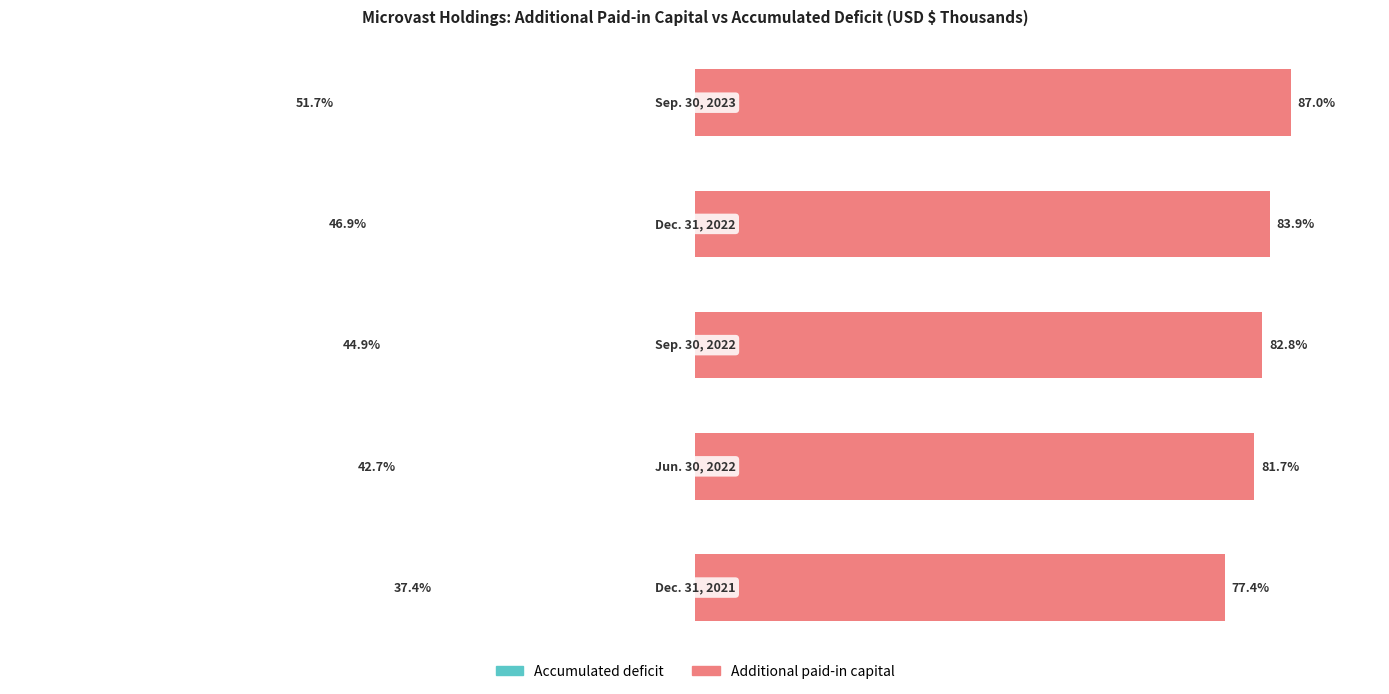

The Accumulated deficit series shows 1413931 at 4. True or false?

False